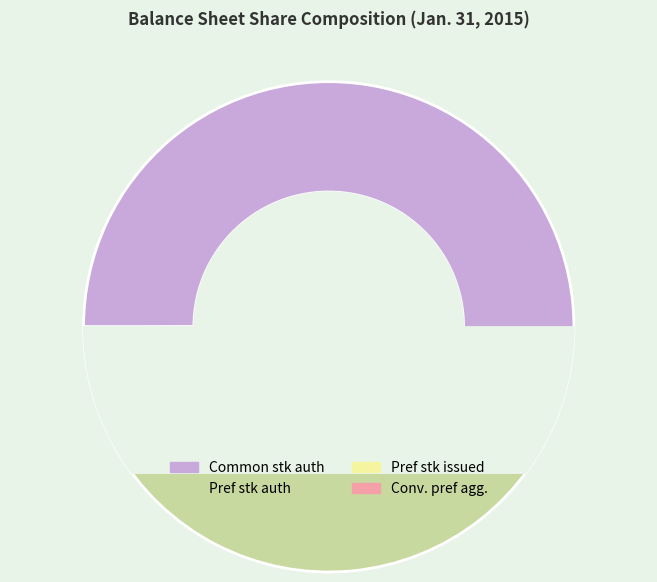

What is the majority slice?

Common stock, shares authorized